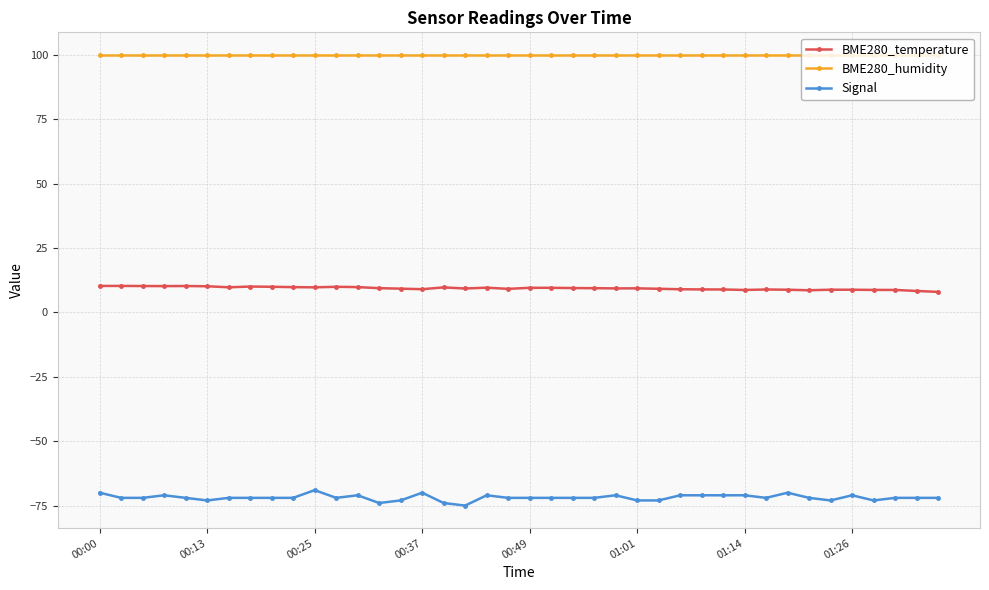

True or false: Signal has more than 0 points higher than both neighbors.

True